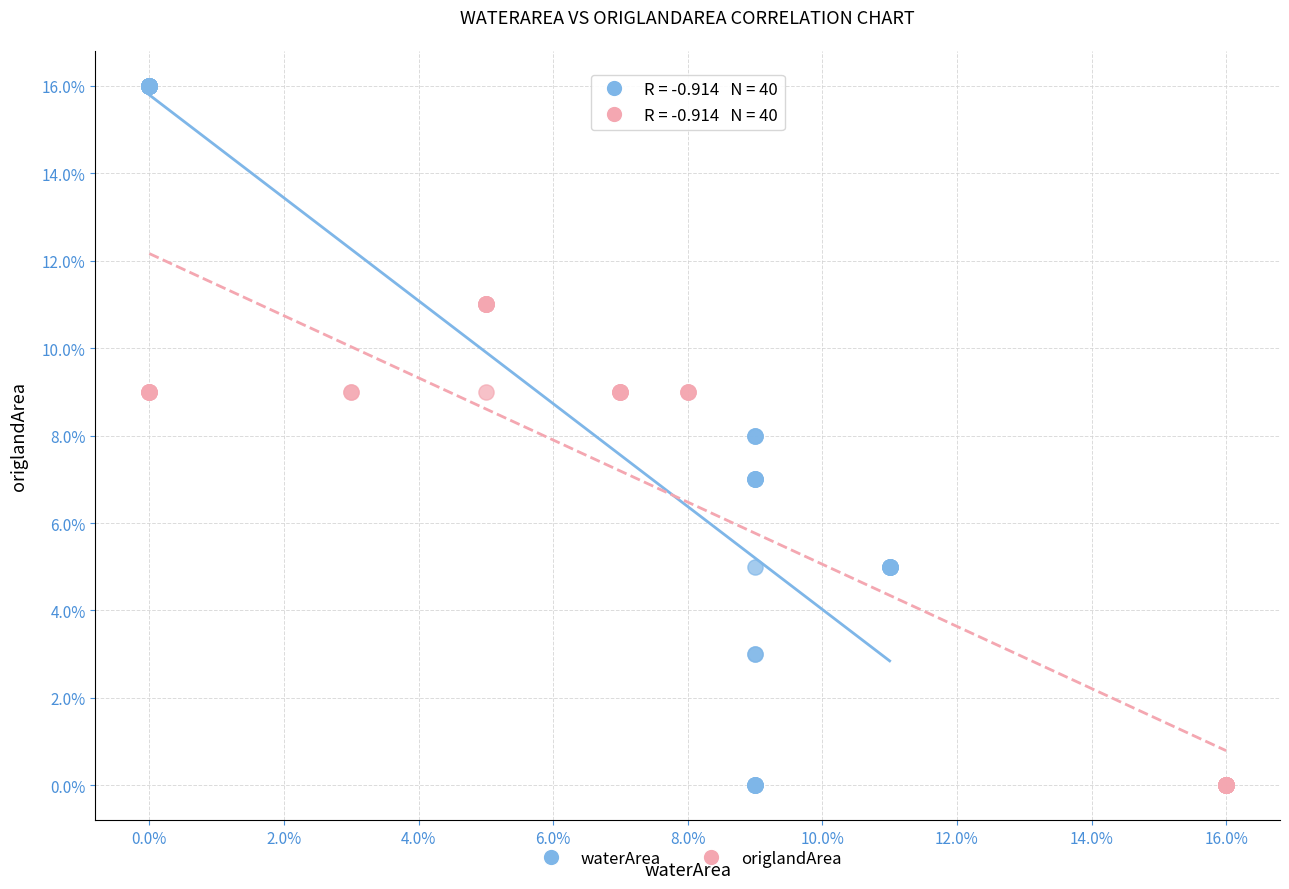

Which series has the widest spread of Y values?

waterArea